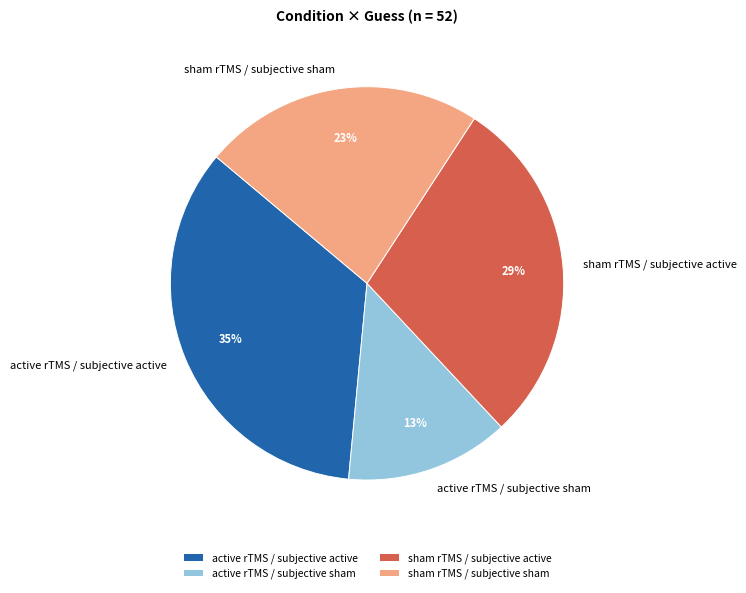

Approximately how many times larger is the value at sham rTMS / subjective active compared to active rTMS / subjective active?

0.8